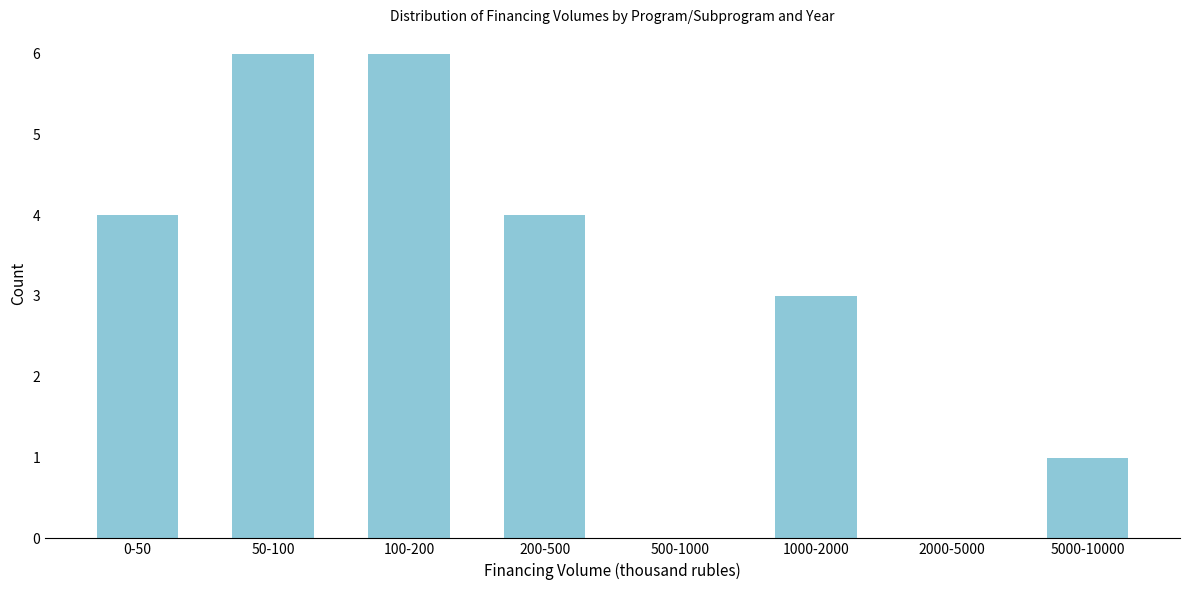

Reading left to right, transcribe all the data shown in this chart.

0-50=4	50-100=6	100-200=6	200-500=4	500-1000=0	1000-2000=3	2000-5000=0	5000-10000=1